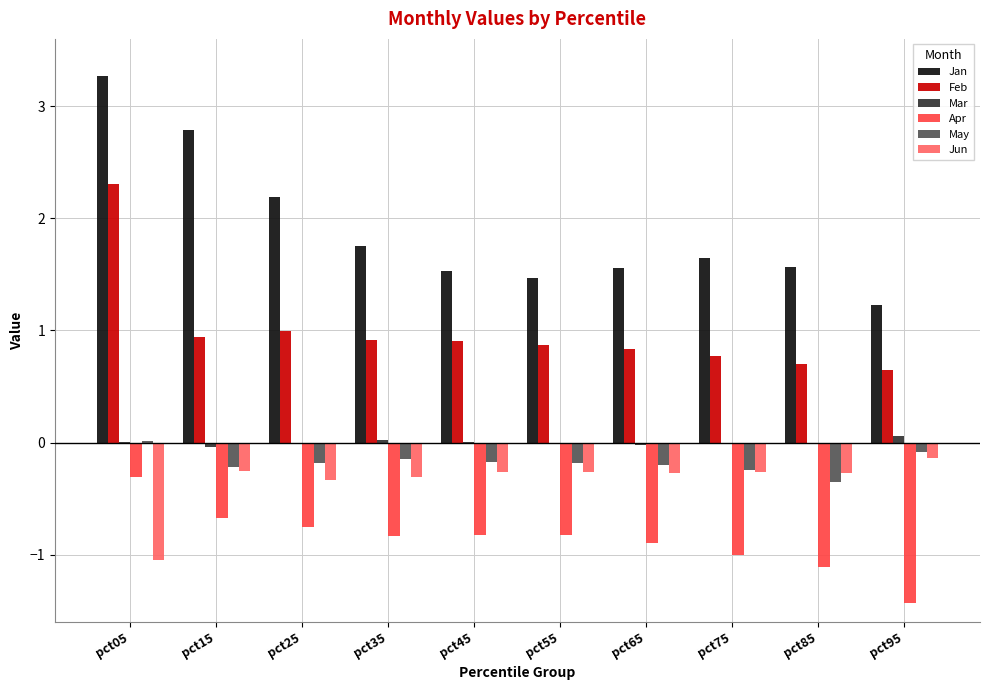

What is the maximum value shown in the chart?

3.3